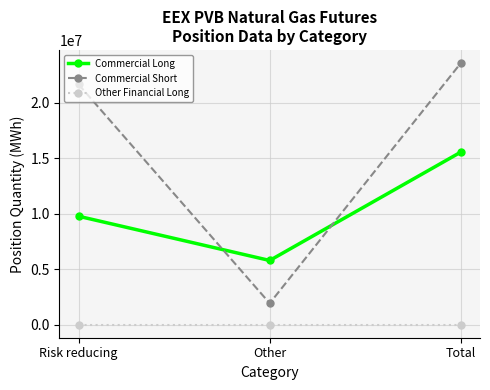

Which series has the largest range (max minus min)?

Commercial Short